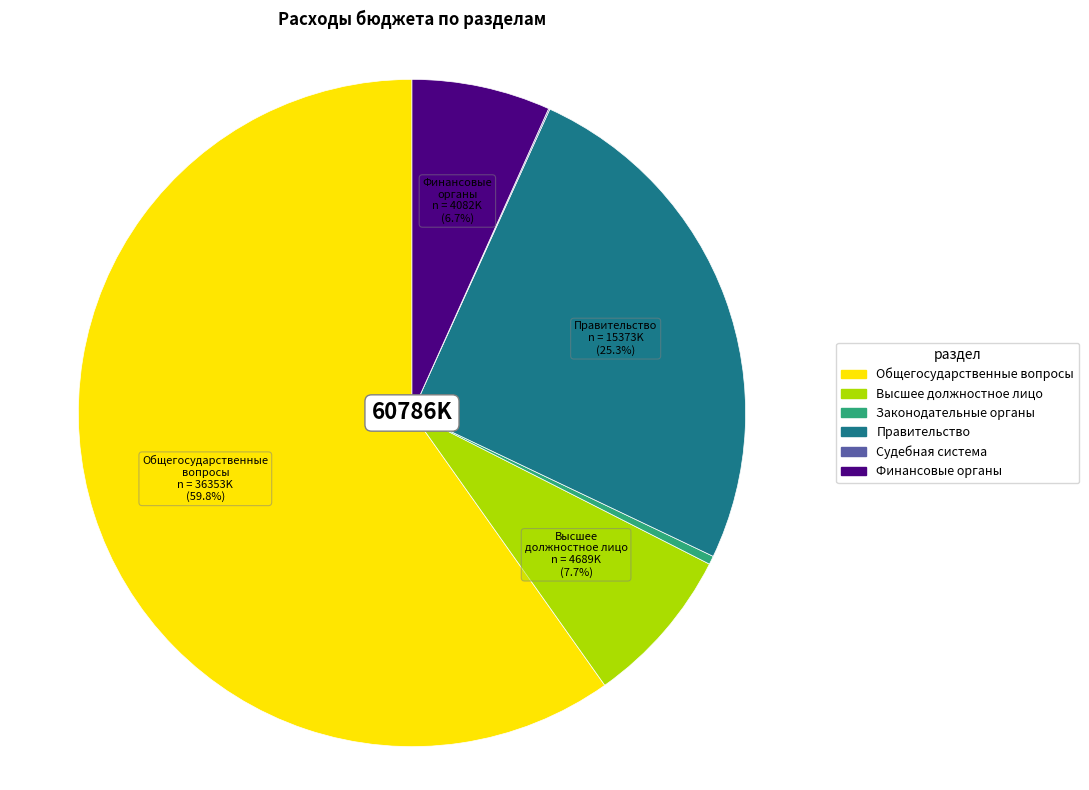

Which slice is the largest?

Общегосударственные вопросы